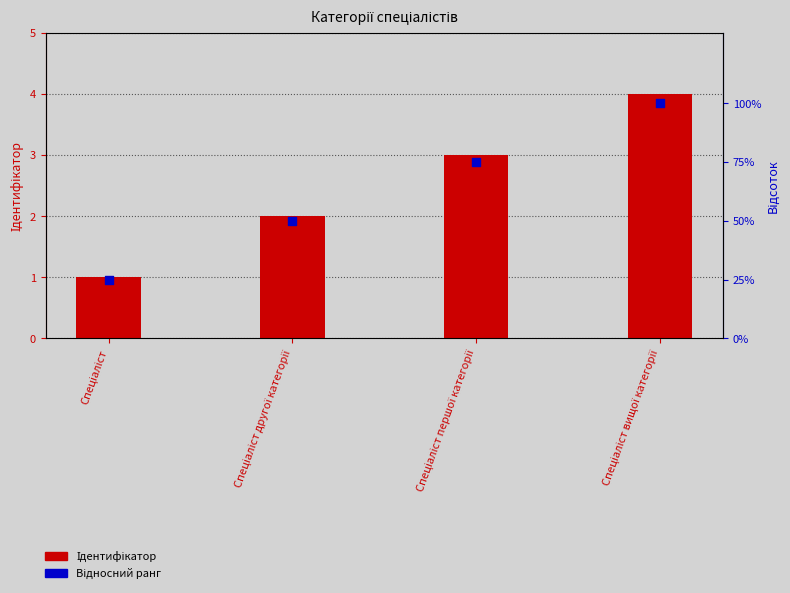

What is the total value across all series at Спеціаліст другої категорії?

52